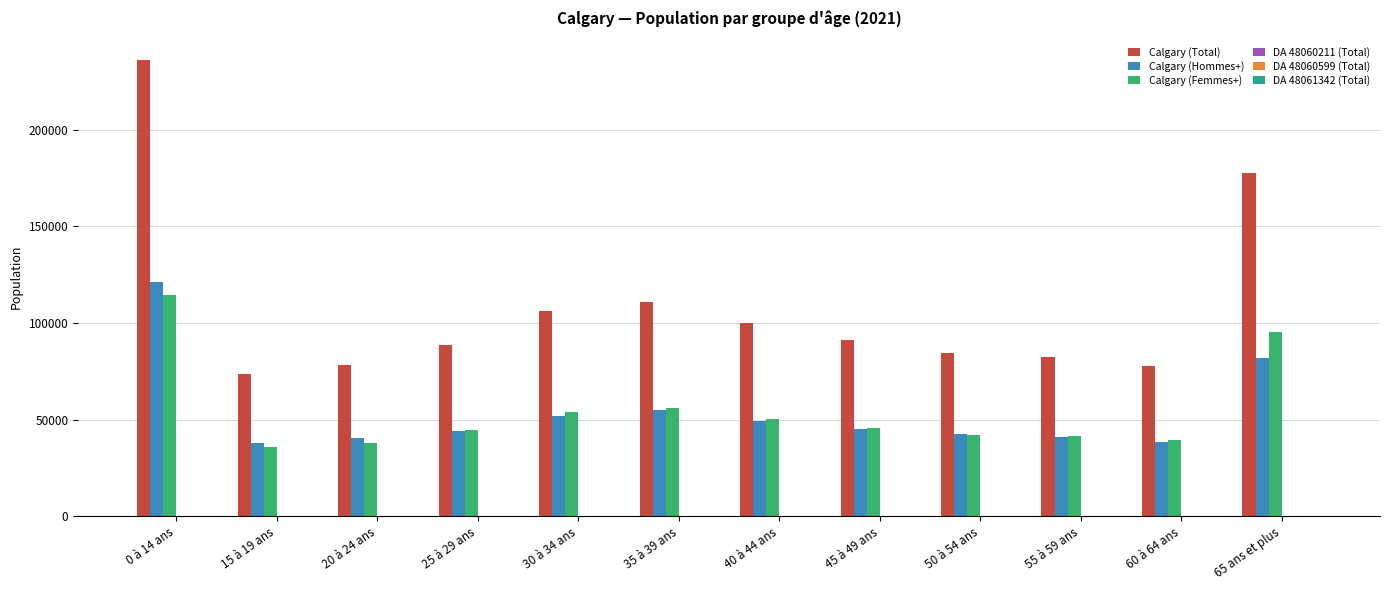

Are the bars horizontal?

No